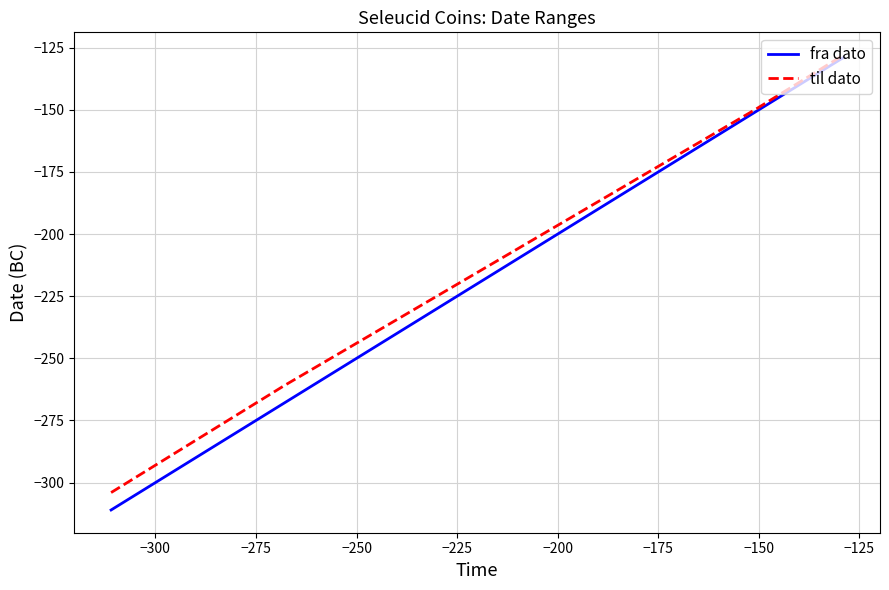

What is the maximum value shown in the chart?

-128